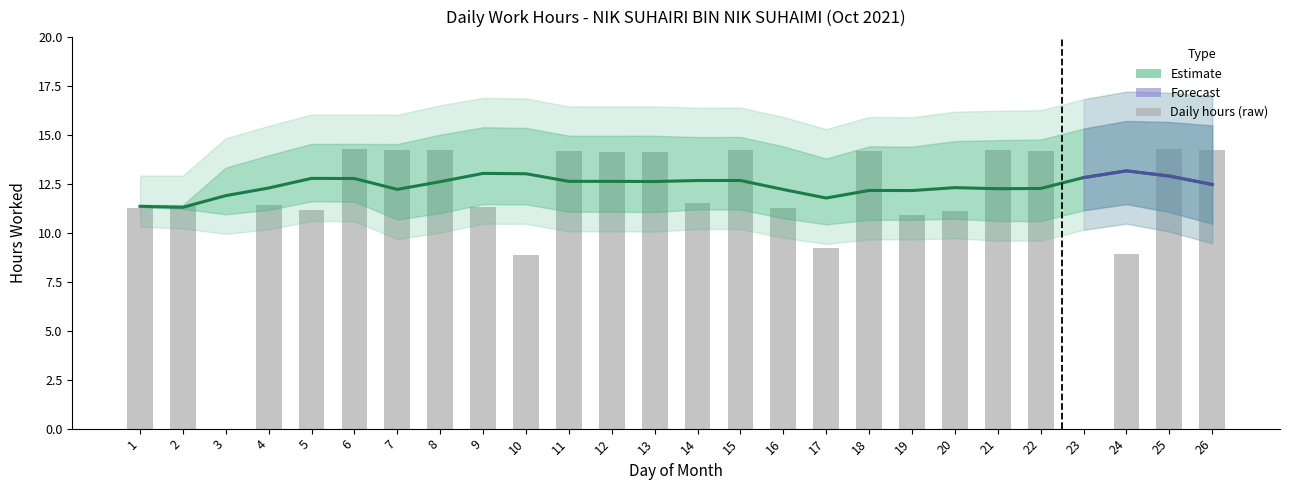

What is the difference between the maximum and second lowest values?

14.3